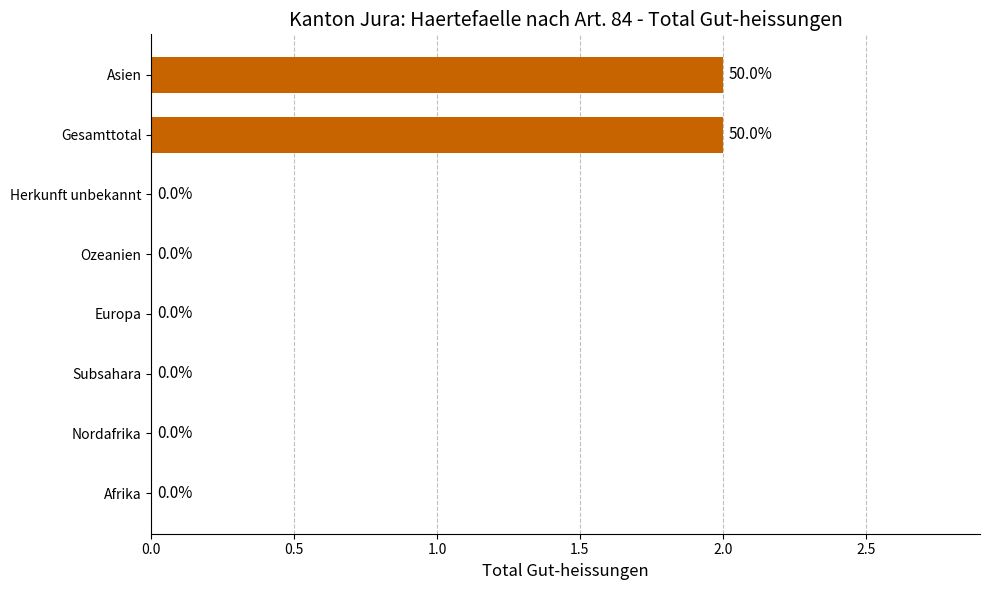

Between Asien and Afrika, which is larger?

Asien